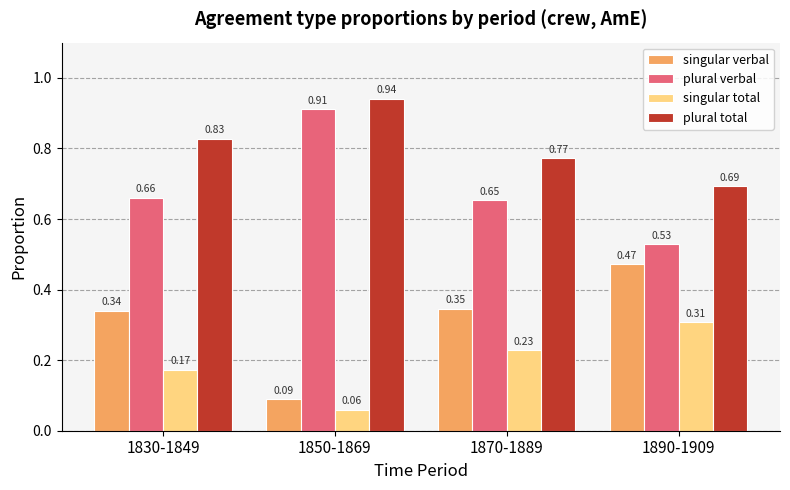

What is the sum of all singular verbal values?

1.2